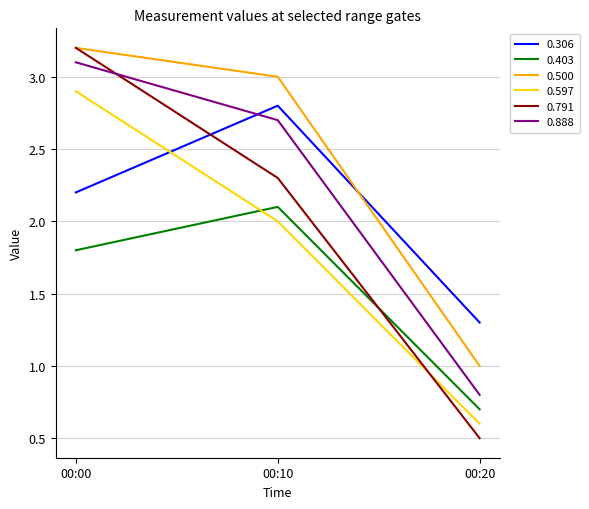

At 00:20, list the series in order from largest to smallest.

0.306, 0.500, 0.888, 0.403, 0.597, 0.791